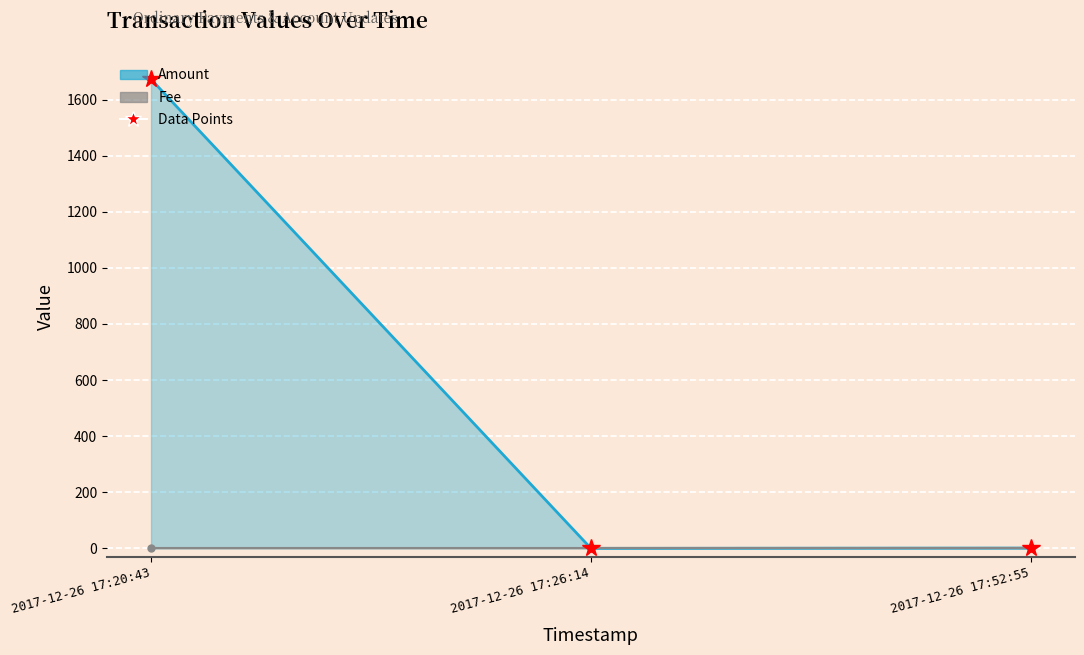

At which label does Amount (line) first exceed 1?

2017-12-26 17:20:43